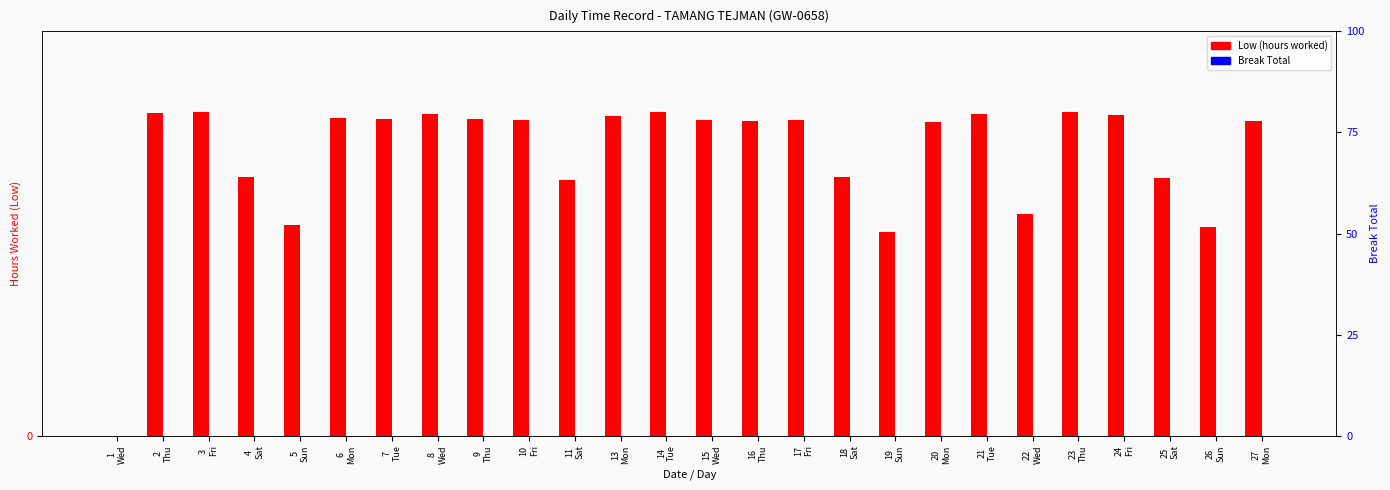

The Low (hours worked) series shows 21.1 at 25
Sat. True or false?

False